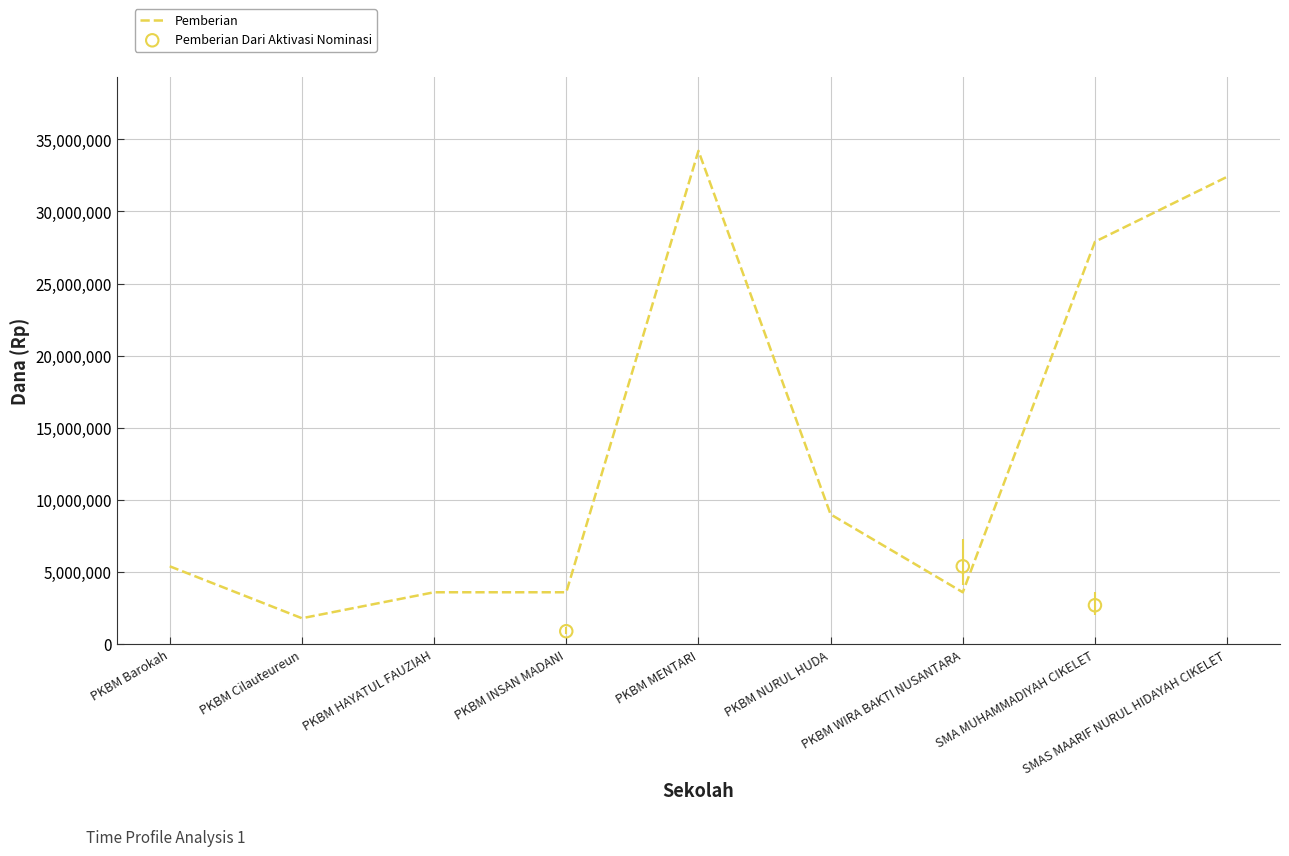

Which series has the largest total across all categories?

Pemberian